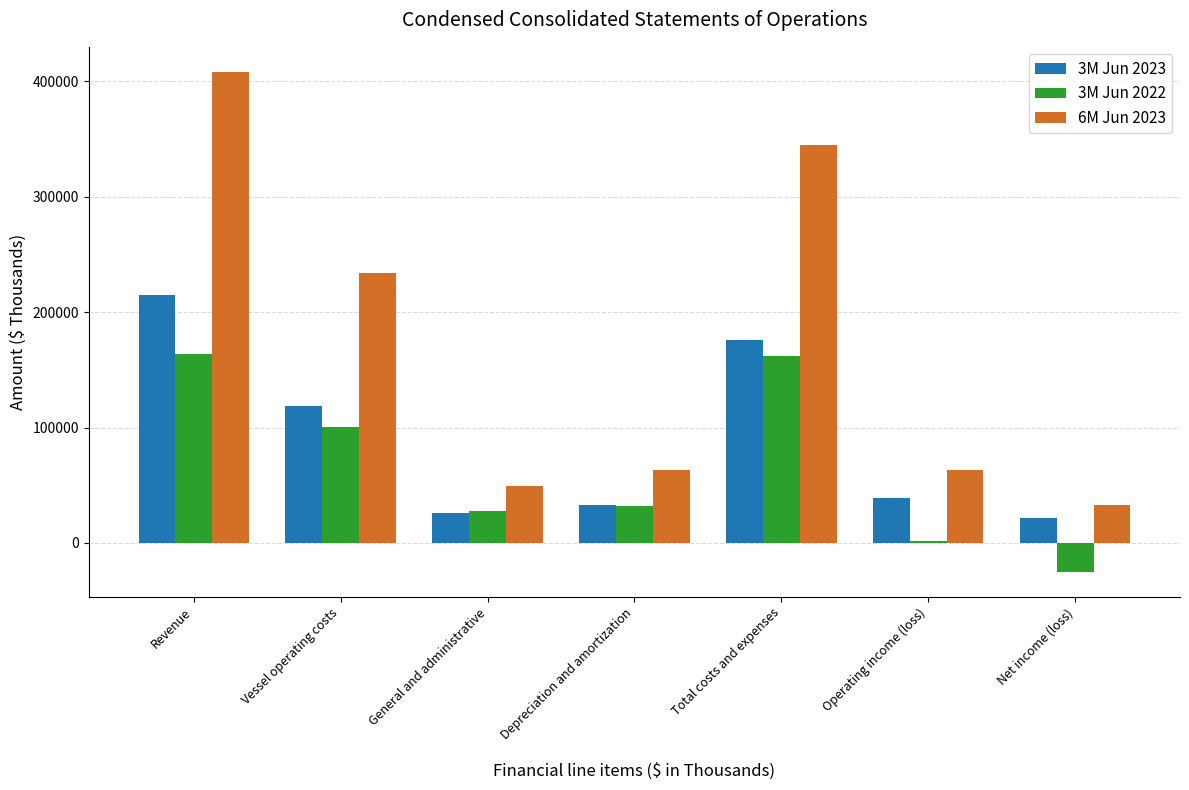

How many data points in 6M Jun 2023 are less than 63446?

3